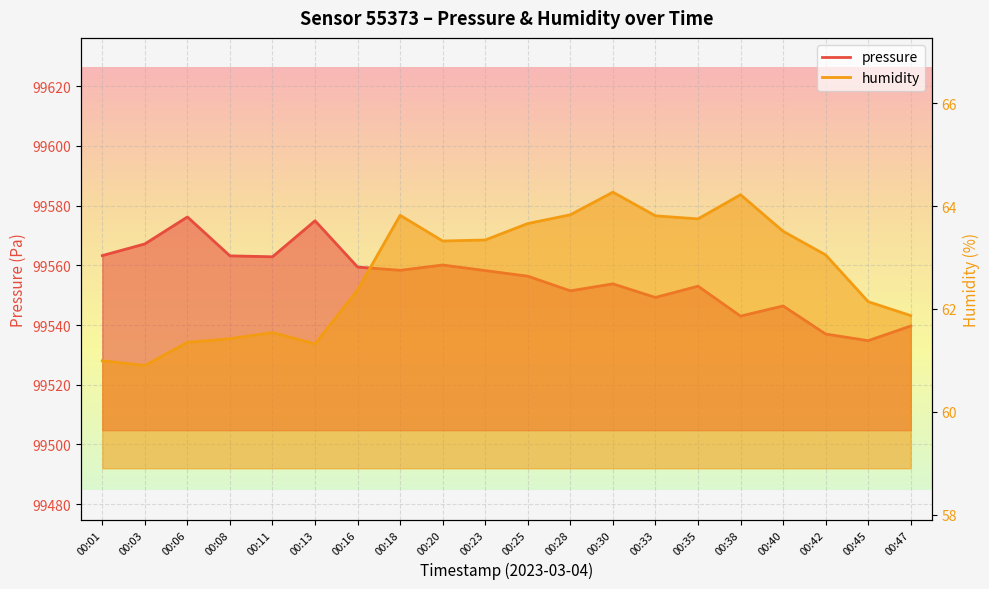

What is the maximum value shown in the chart?

99576.2